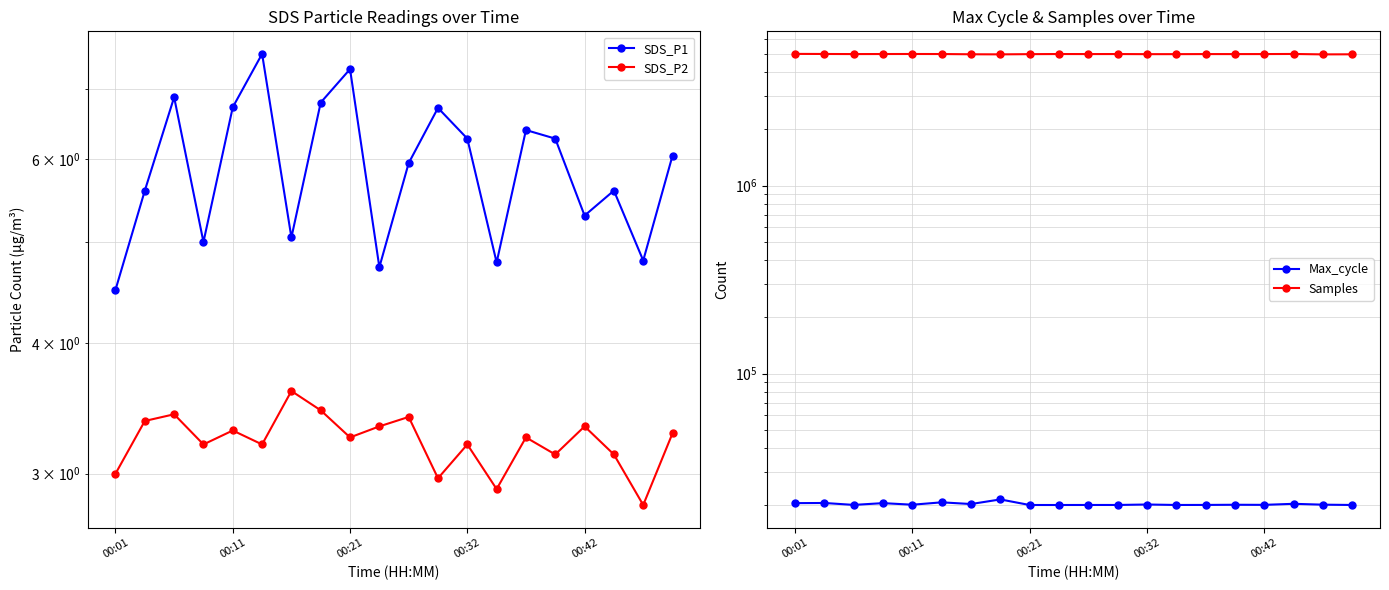

Is the value of Max_cycle at 17 greater than the value of SDS_P2 at 15?

Yes